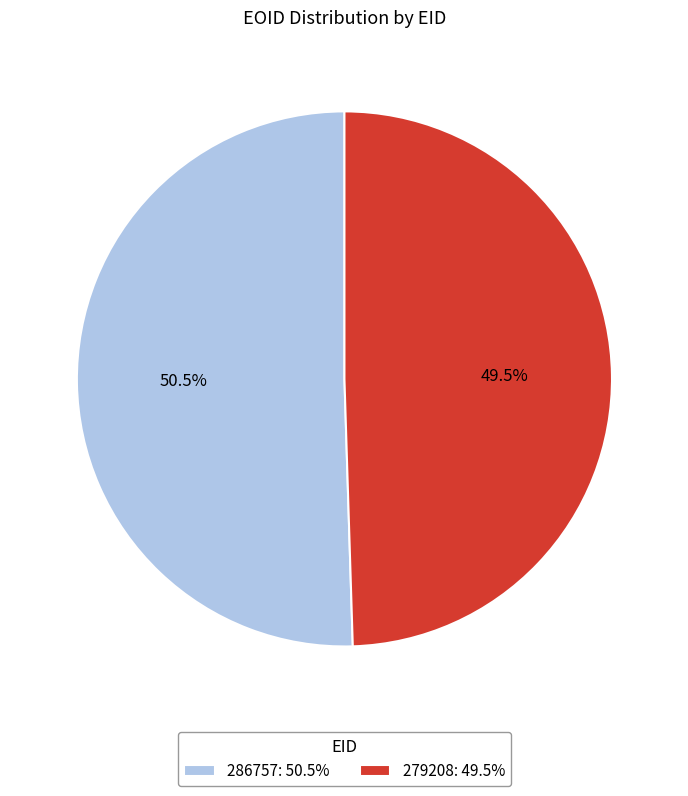

Which category has the smallest portion of the pie?

279208